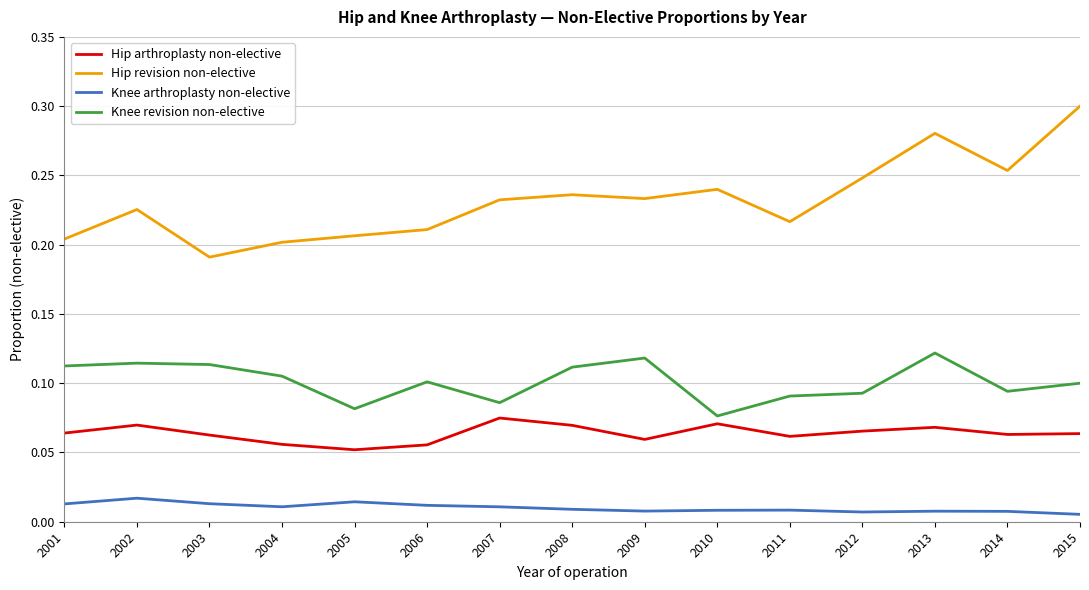

Which series has the largest range (max minus min)?

Hip revision non-elective